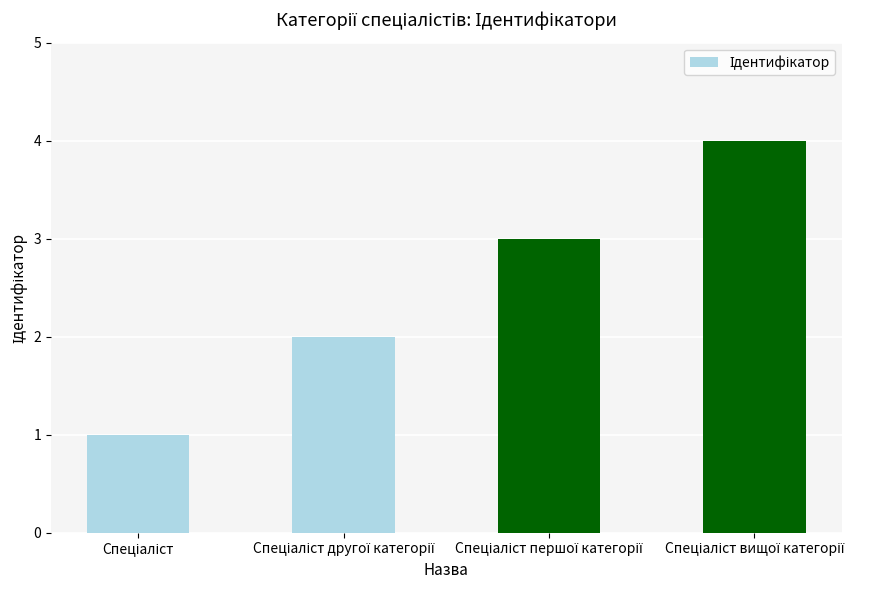

What is the maximum value shown in the chart?

4